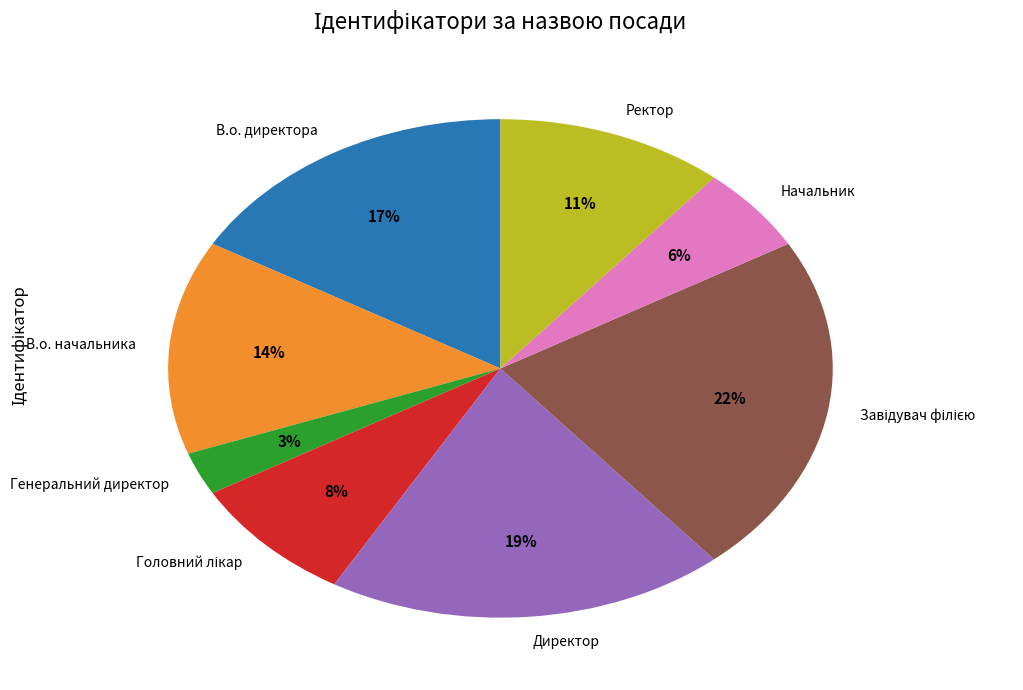

To the nearest percent, what is the average slice percentage?

12%